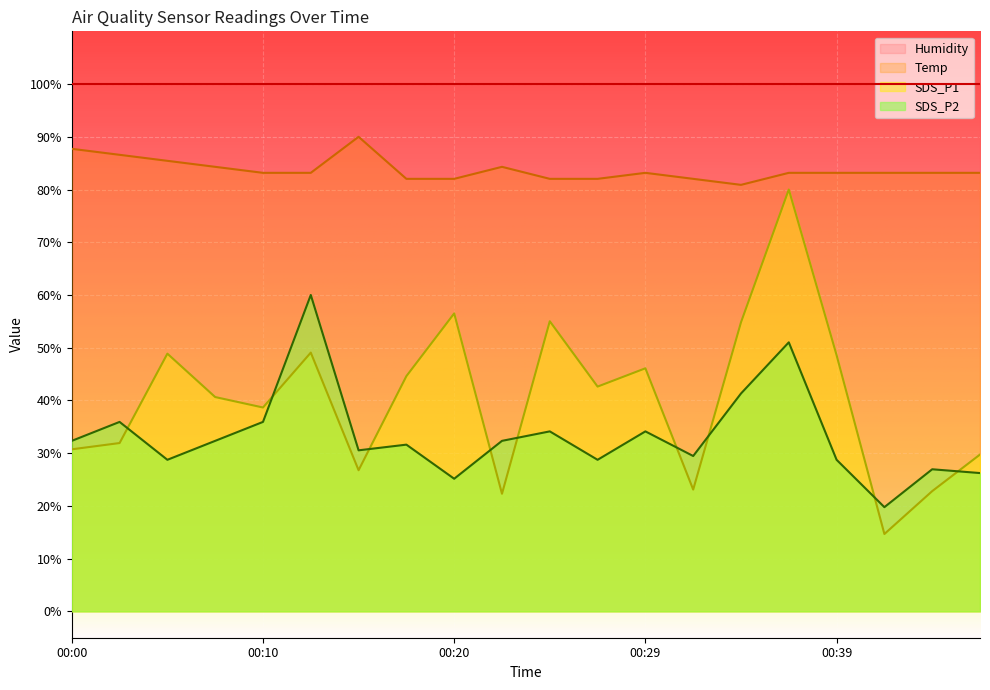

Which has a higher value, 00:05 or 00:46?

00:05